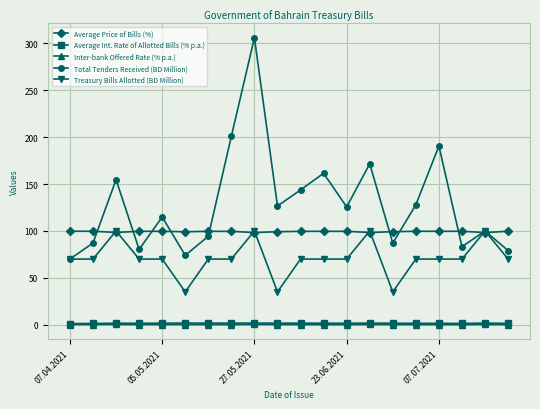

Which series has the widest spread of values?

Total Tenders Received (BD Million)